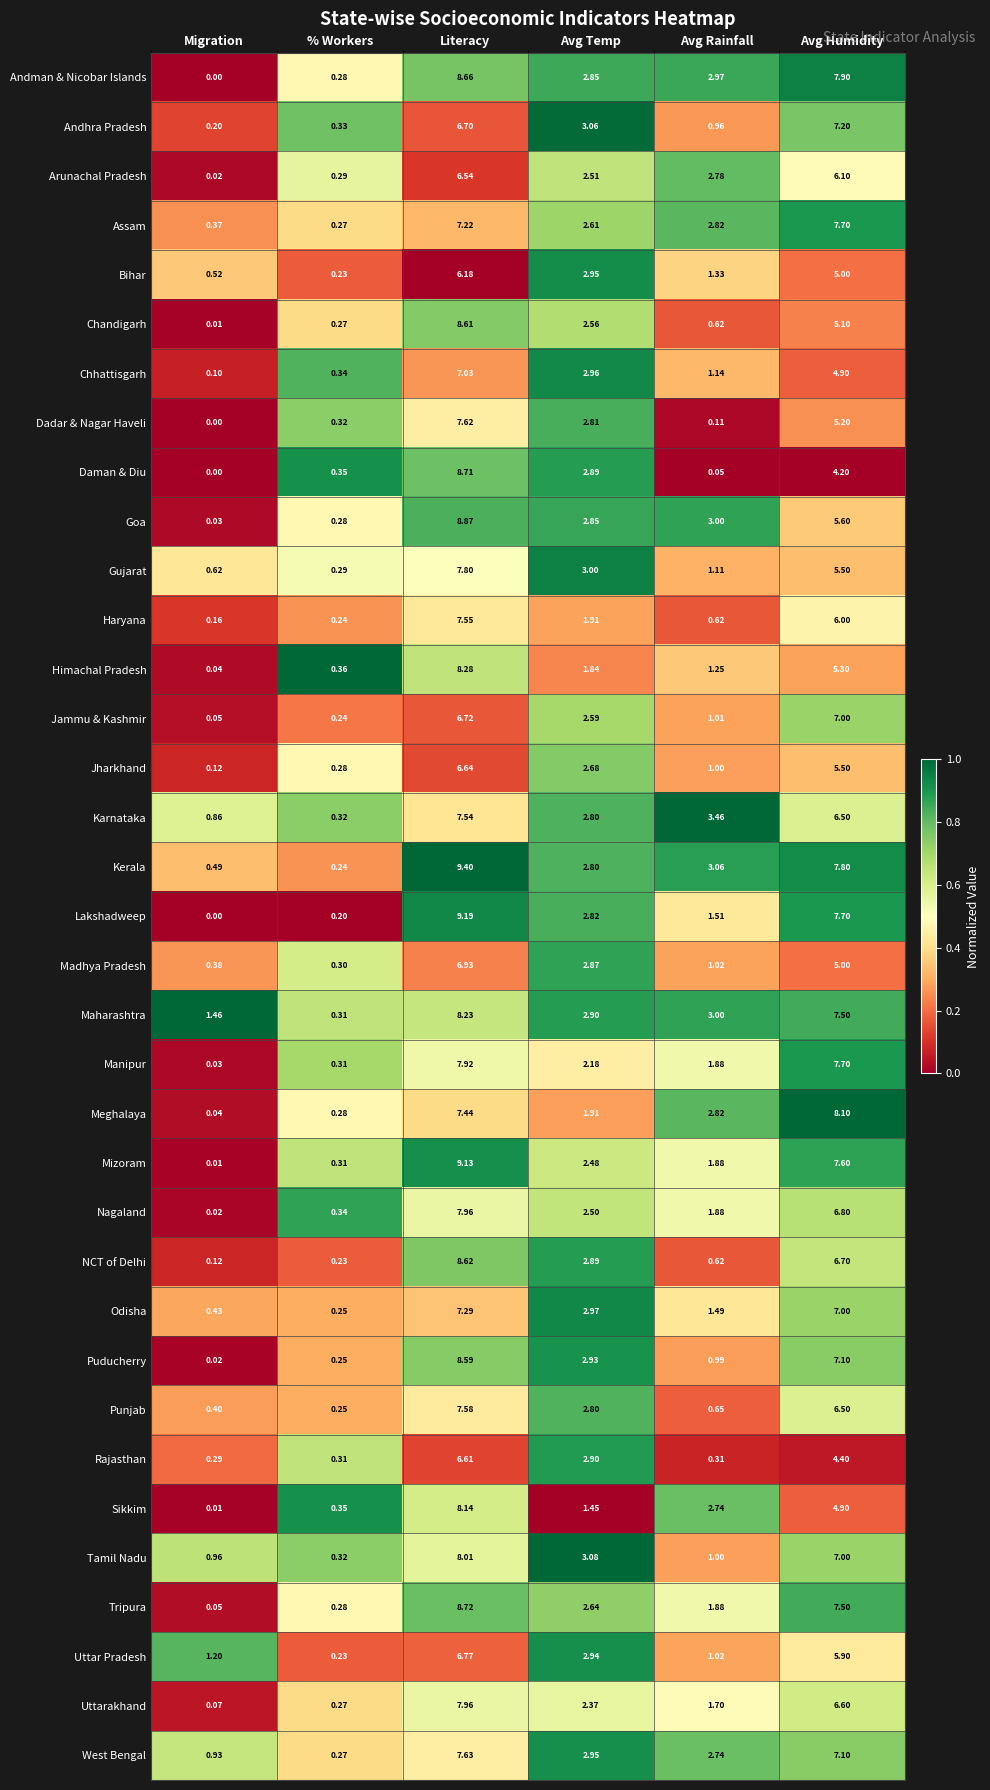

Where is Dadar & Nagar Haveli nearest to the value 3?

Avg Temp